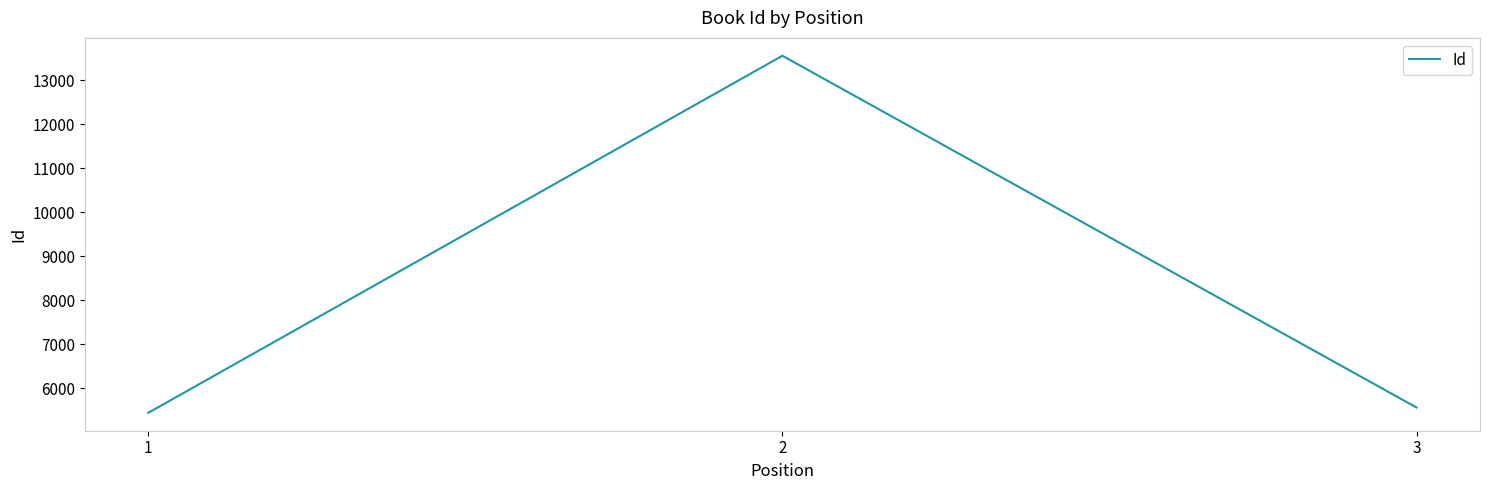

The chart shows a value of 13555 at 2. True or false?

True